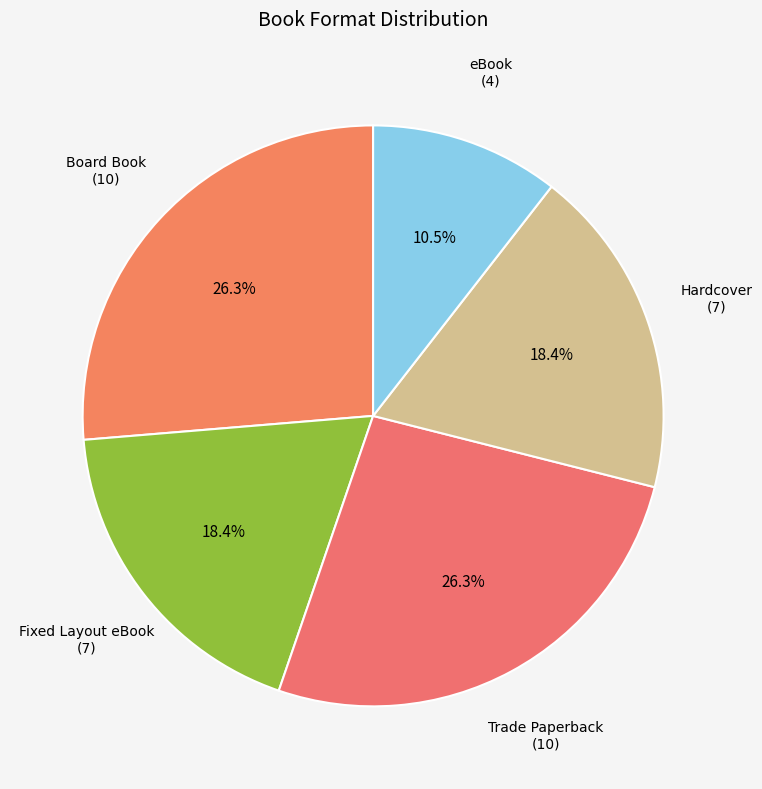

To the nearest percent, what is the difference between the largest and smallest slice percentages?

16%